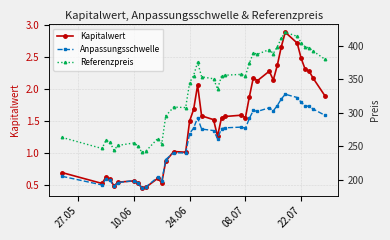

Which series has the largest total across all categories?

Referenzpreis